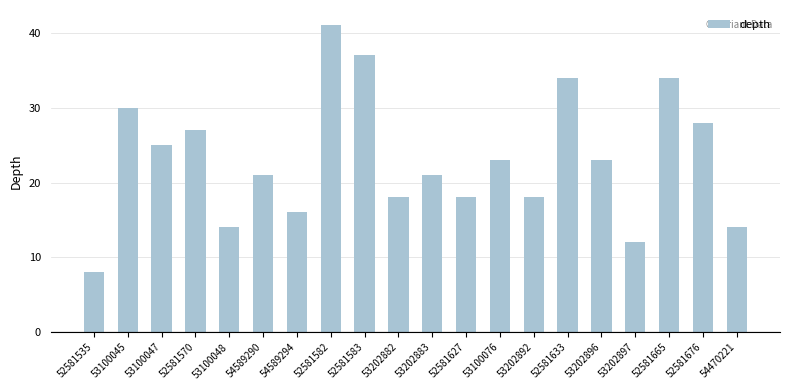

What position from the right is 54589290?

15